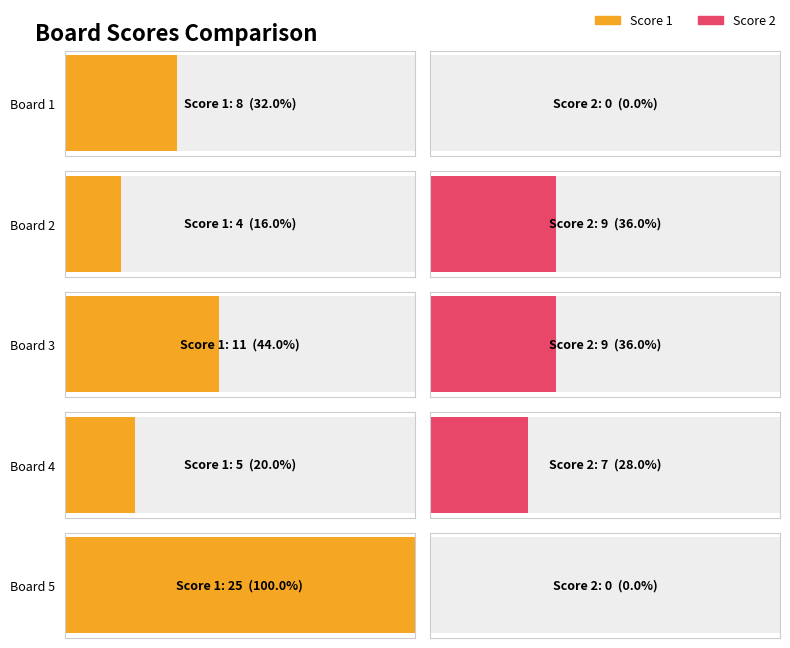

What is the difference between the highest and lowest values at Board 2?

5